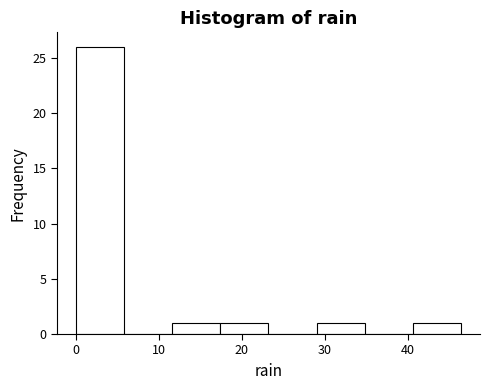

Reading left to right, transcribe this chart: for each bar, give the range it covers on the x-axis and its height. Neither the bar edges nor the heights are printed on the chart, so give them approximately, as read against the axes.

0.0 to 5.8: 26
5.8 to 11.6: 0
11.6 to 17.4: 1
17.4 to 23.2: 1
23.2 to 29.0: 0
29.0 to 34.8: 1
34.8 to 40.6: 0
40.6 to 46.4: 1